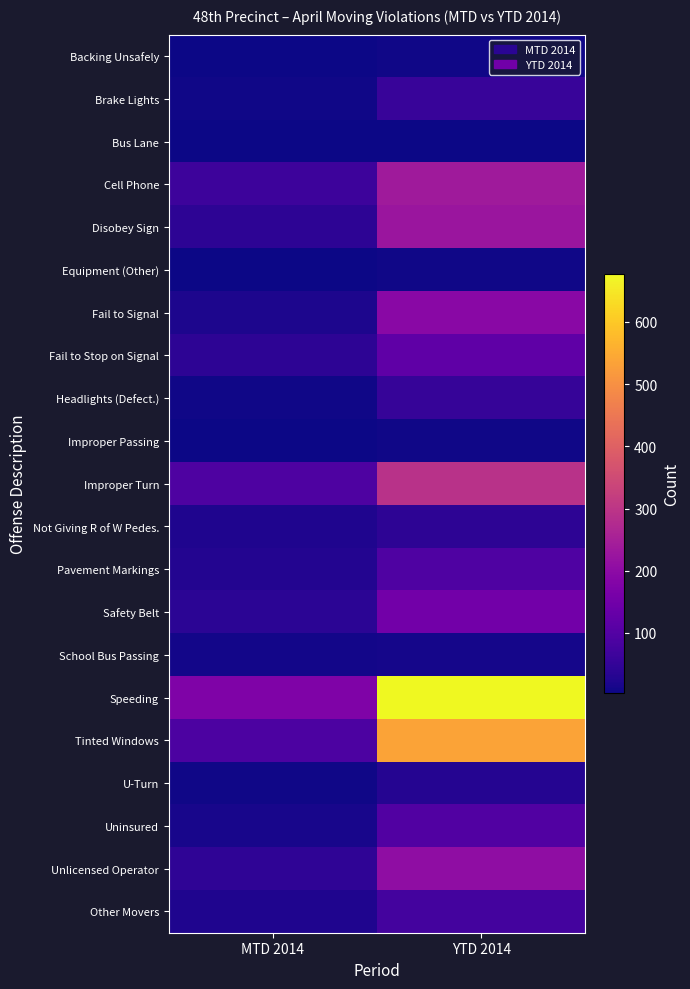

Which series changed the most between MTD 2014 and YTD 2014?

Speeding